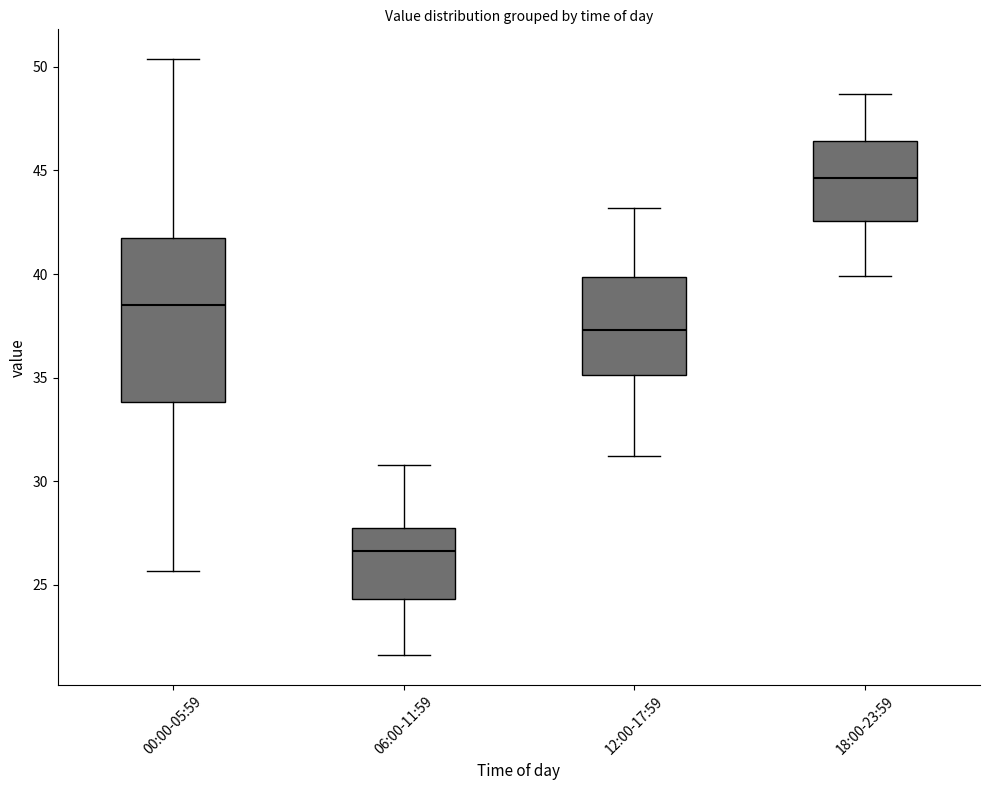

Reading left to right, read every box against the y-axis: the position of its median line, the range the box covers, and the ends of its whiskers. The values are not printed on the chart, so give them approximately, as read against the axis.

00:00-05:59: median 38.5, box 34.0 to 42.0, whiskers 25.5 to 50.5
06:00-11:59: median 26.5, box 24.5 to 27.5, whiskers 21.5 to 31.0
12:00-17:59: median 37.5, box 35.0 to 40.0, whiskers 31.0 to 43.0
18:00-23:59: median 44.5, box 42.5 to 46.5, whiskers 40.0 to 48.5